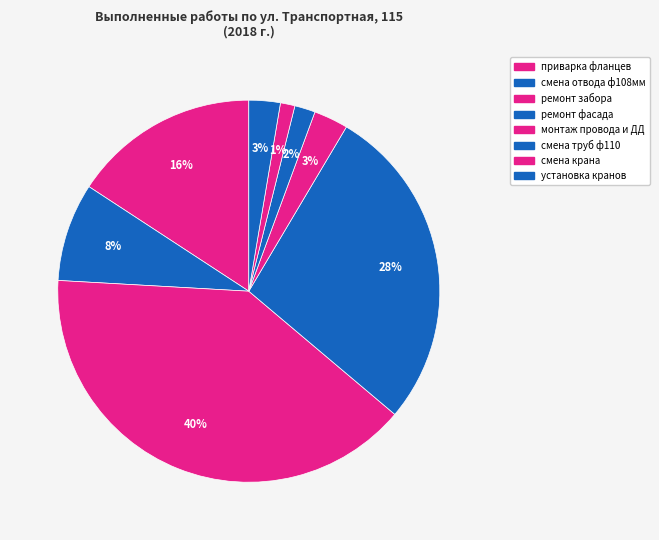

Is there any slice that represents more than half of the pie?

No